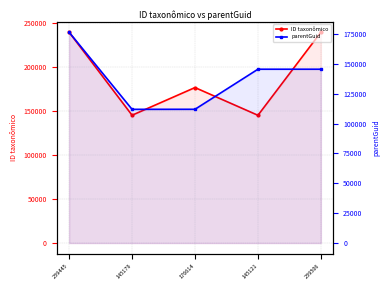

How many interior local valleys does the parentGuid series have?

1